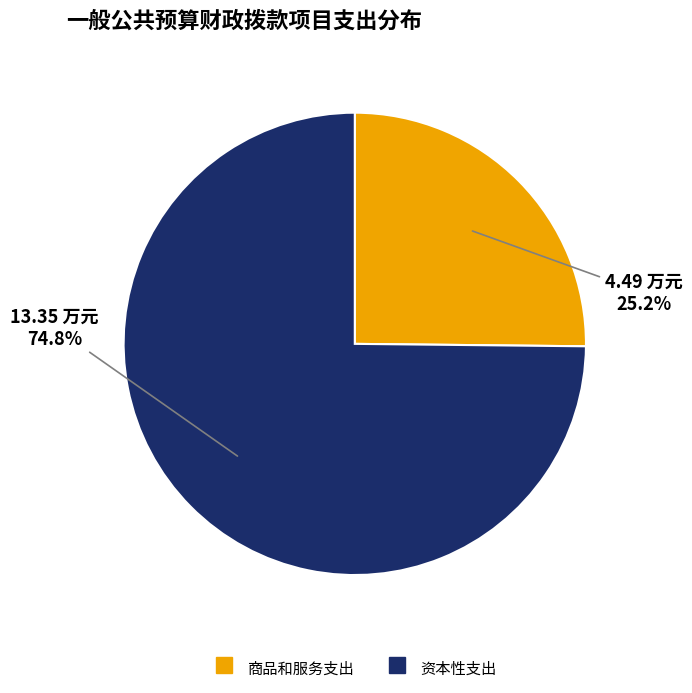

How many segments does this pie chart have?

2